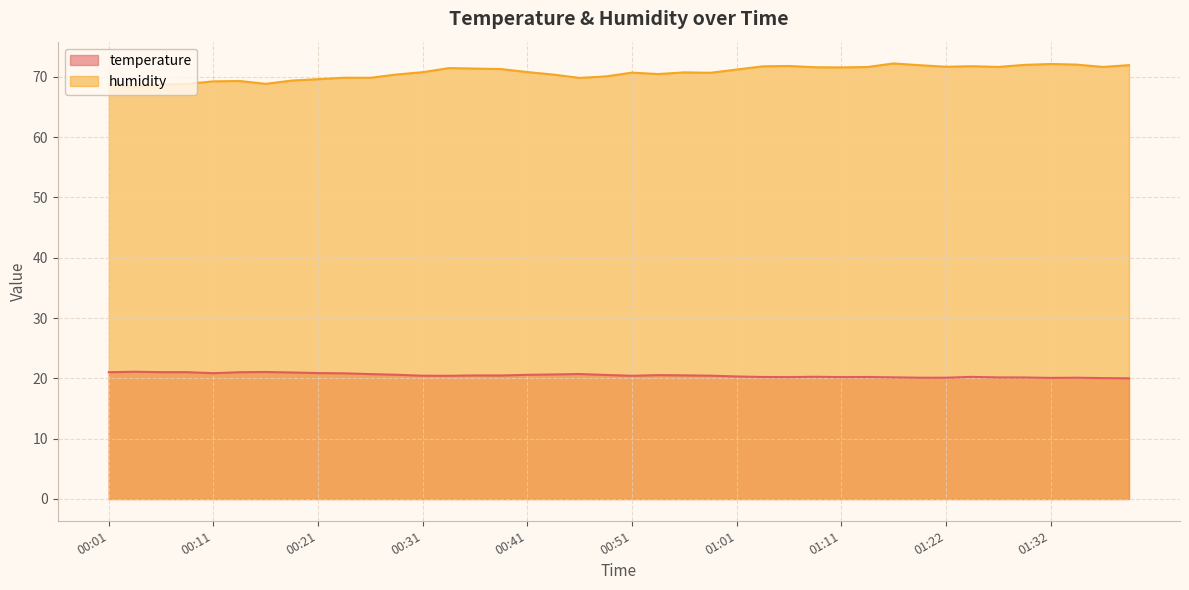

Reading left to right, what are all the values shown in this chart?

temperature: 00:01=21.0	00:03=21.1	00:06=21.0	00:08=21.0	00:11=20.9	00:13=21.0	00:16=21.1	00:18=21.0	00:21=20.9	00:23=20.8	00:26=20.7	00:28=20.6	00:31=20.4	00:33=20.4	00:36=20.5	00:39=20.5	00:41=20.6	00:44=20.6	00:46=20.7	00:49=20.6	00:51=20.4	00:54=20.5	00:56=20.5	00:59=20.4	01:01=20.3	01:04=20.2	01:06=20.2	01:09=20.3	01:11=20.2	01:14=20.2	01:16=20.2	01:19=20.1	01:22=20.1	01:25=20.2	01:27=20.2	01:30=20.1	01:32=20.1	01:35=20.1	01:37=20.1	01:40=20.0
humidity: 00:01=68.7	00:03=68.3	00:06=68.7	00:08=68.8	00:11=69.2	00:13=69.3	00:16=68.8	00:18=69.4	00:21=69.6	00:23=69.8	00:26=69.8	00:28=70.4	00:31=70.8	00:33=71.5	00:36=71.4	00:39=71.3	00:41=70.8	00:44=70.4	00:46=69.8	00:49=70.1	00:51=70.7	00:54=70.5	00:56=70.7	00:59=70.7	01:01=71.2	01:04=71.7	01:06=71.8	01:09=71.6	01:11=71.6	01:14=71.6	01:16=72.2	01:19=71.9	01:22=71.7	01:25=71.8	01:27=71.6	01:30=72.0	01:32=72.1	01:35=72.0	01:37=71.6	01:40=71.9